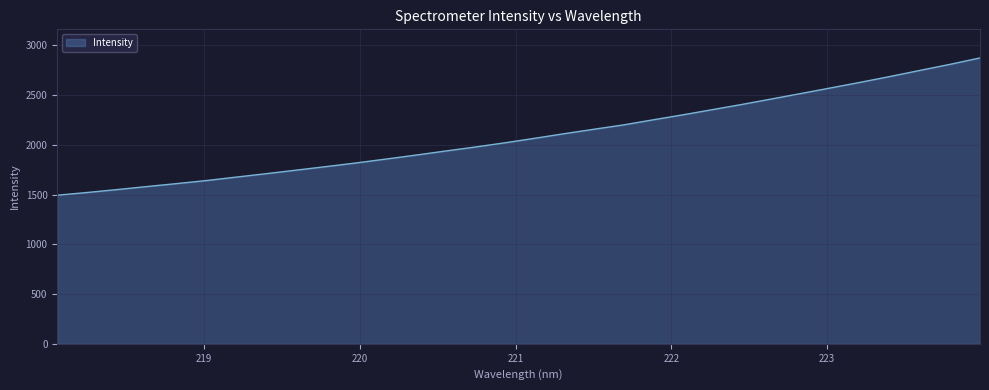

What is the greatest value displayed?

2873.0